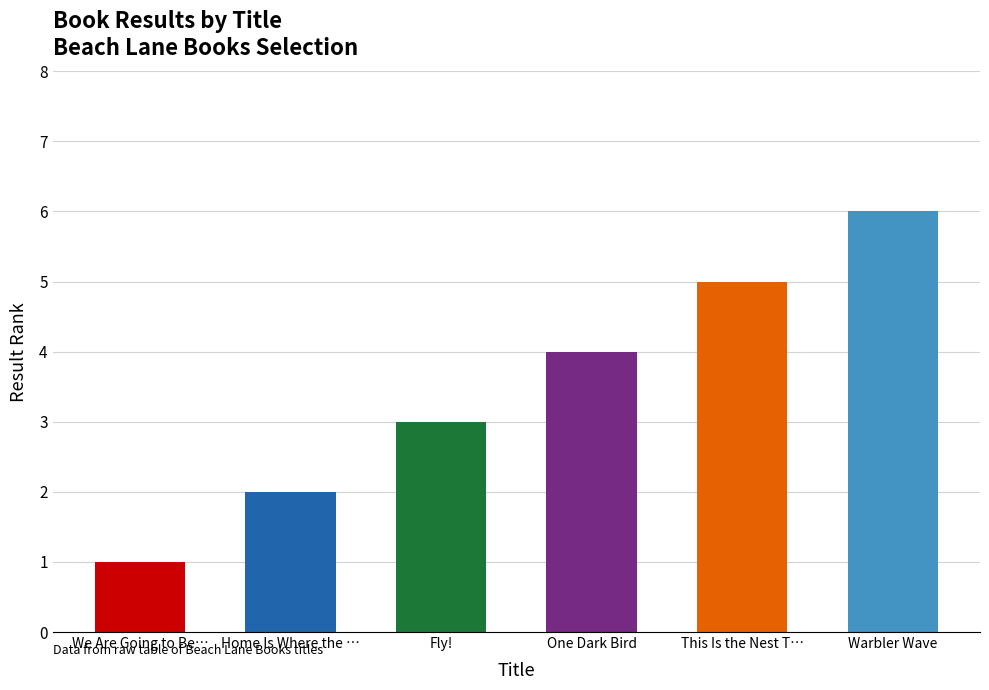

Reading left to right, extract all data points from this chart.

1	2	3	4	5	6